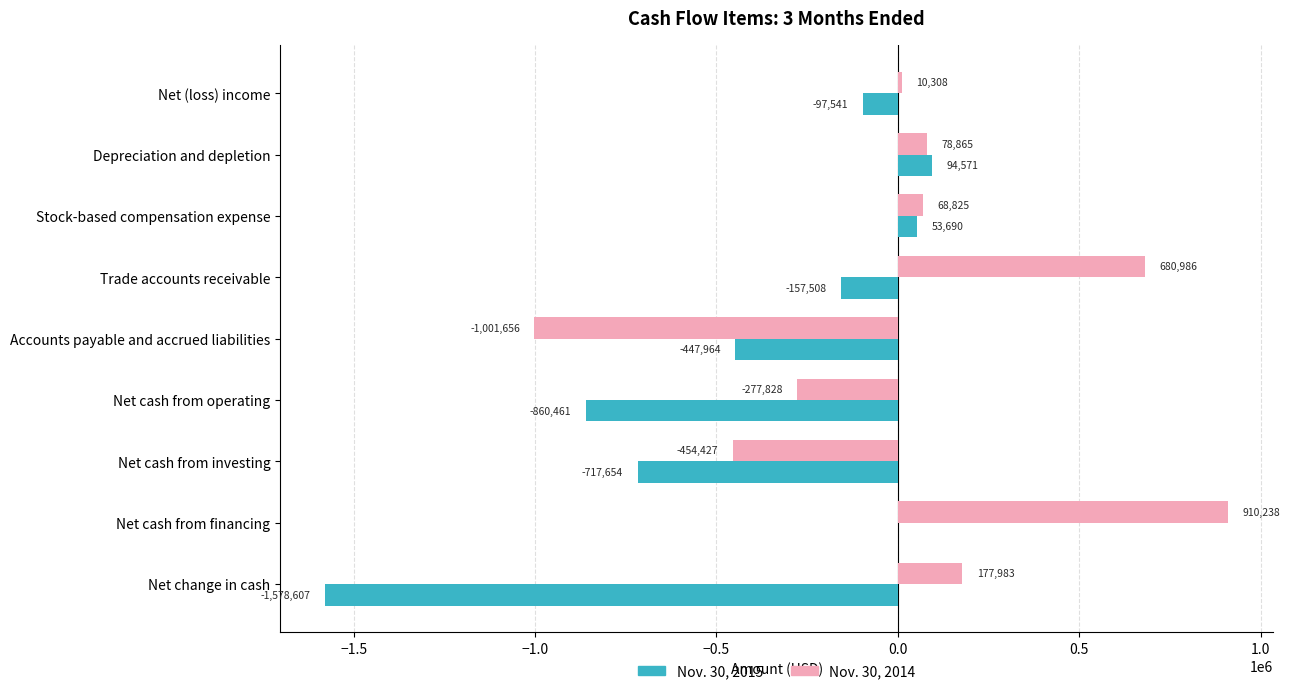

What is the sum of the Nov. 30, 2015 values at Net cash from investing and Net cash from operating?

-1578115